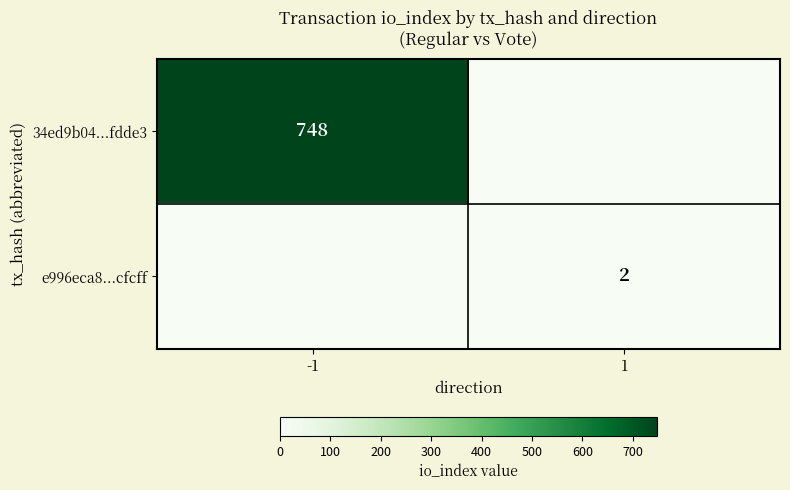

Is it true that e996eca8...cfcff equals 2 at 1?

True